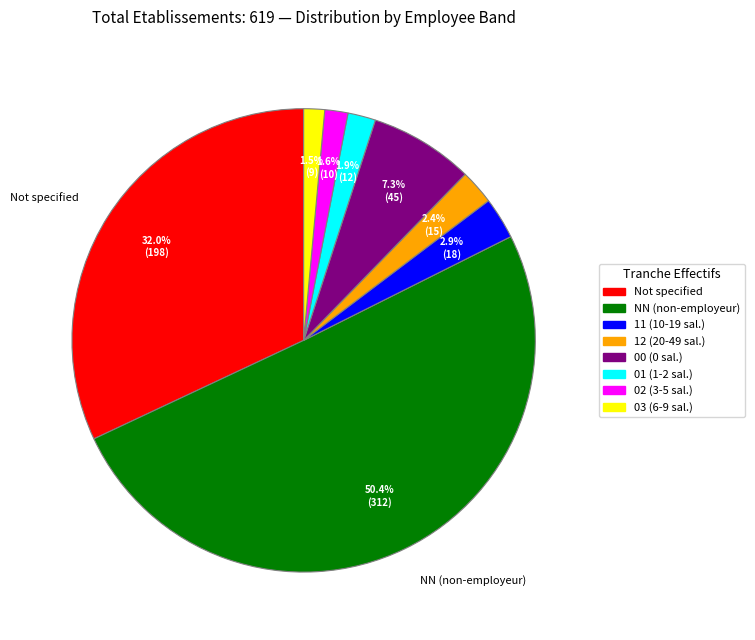

Which has a higher value, 11 (10-19 sal.) or NN (non-employeur)?

NN (non-employeur)